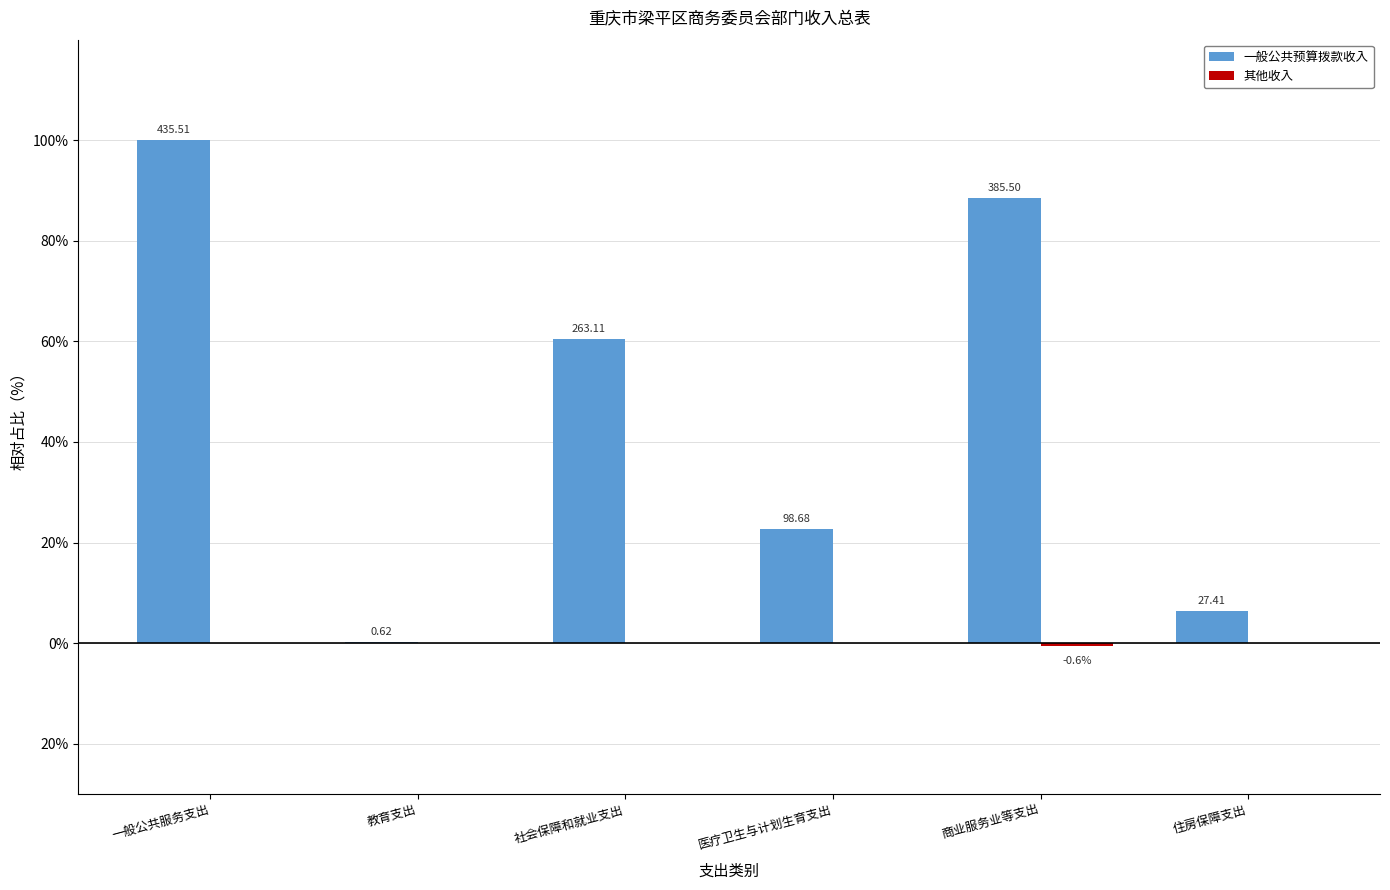

Where is 一般公共预算拨款收入 nearest to the value 50?

社会保障和就业支出